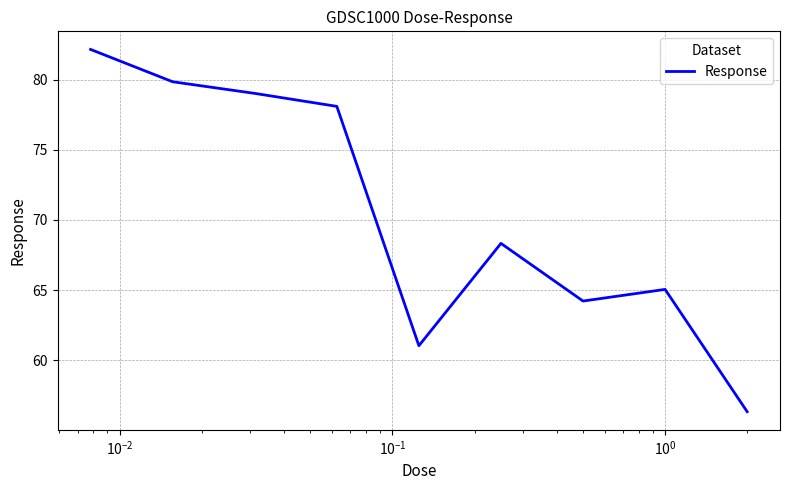

What is the greatest value displayed?

82.1